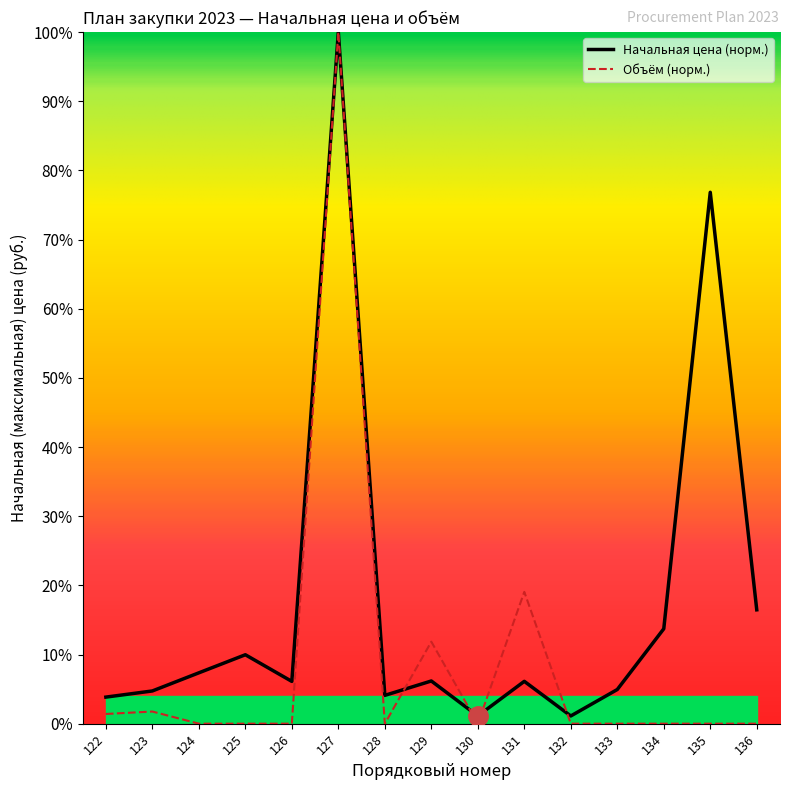

How many lines are shown in the chart?

2